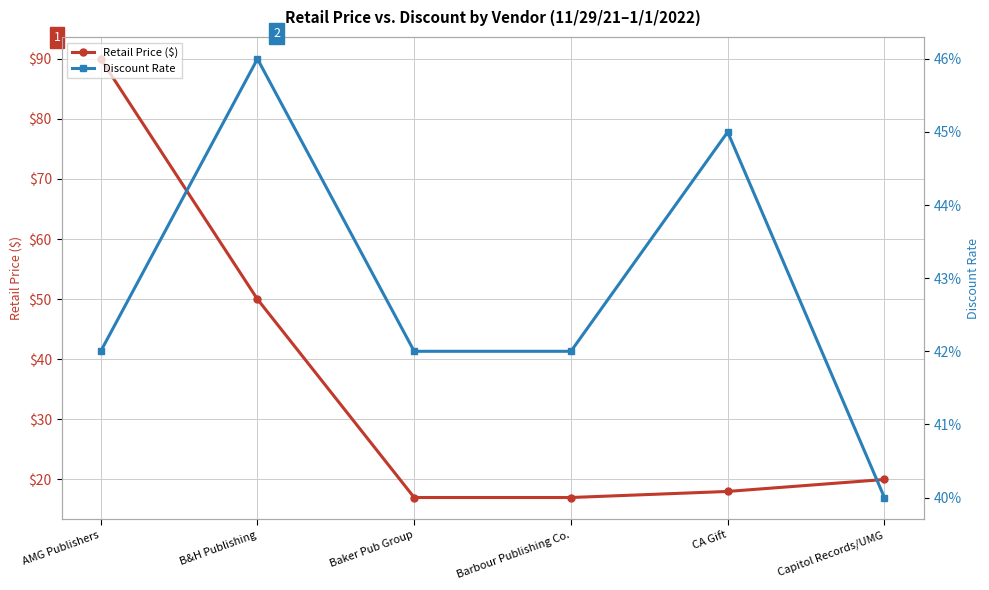

What is the difference between the highest and lowest values at Barbour Publishing Co.?

16.6